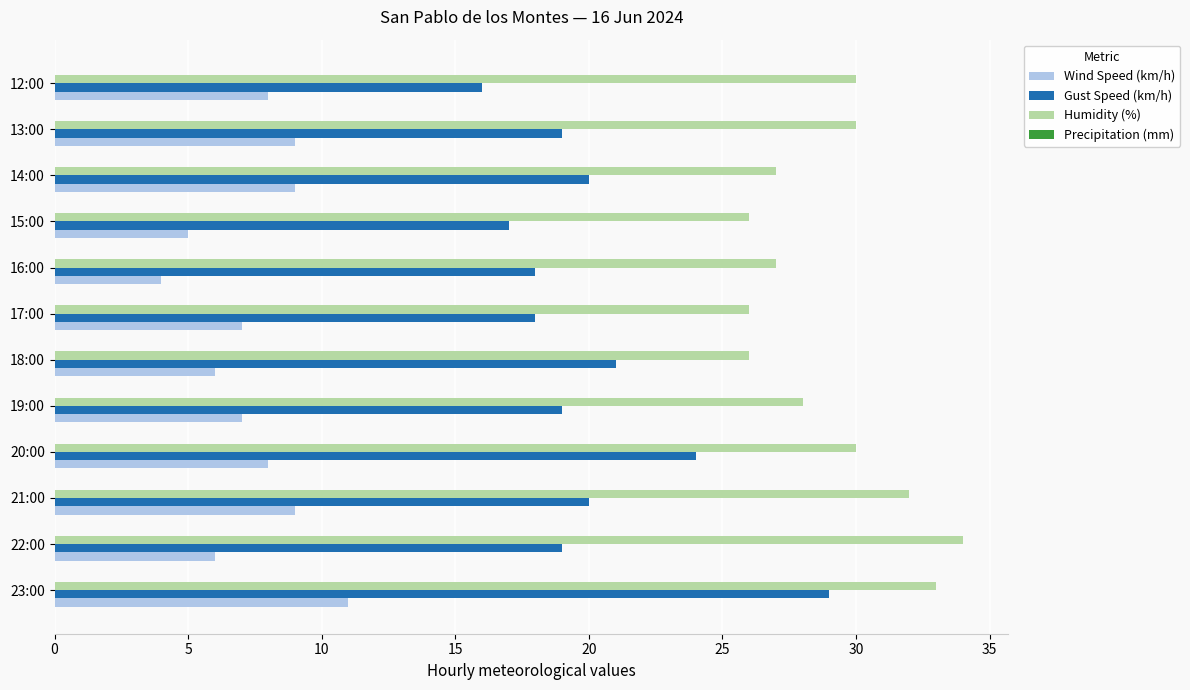

The value of Wind Speed (km/h) at 12:00 is 8. True or false?

True